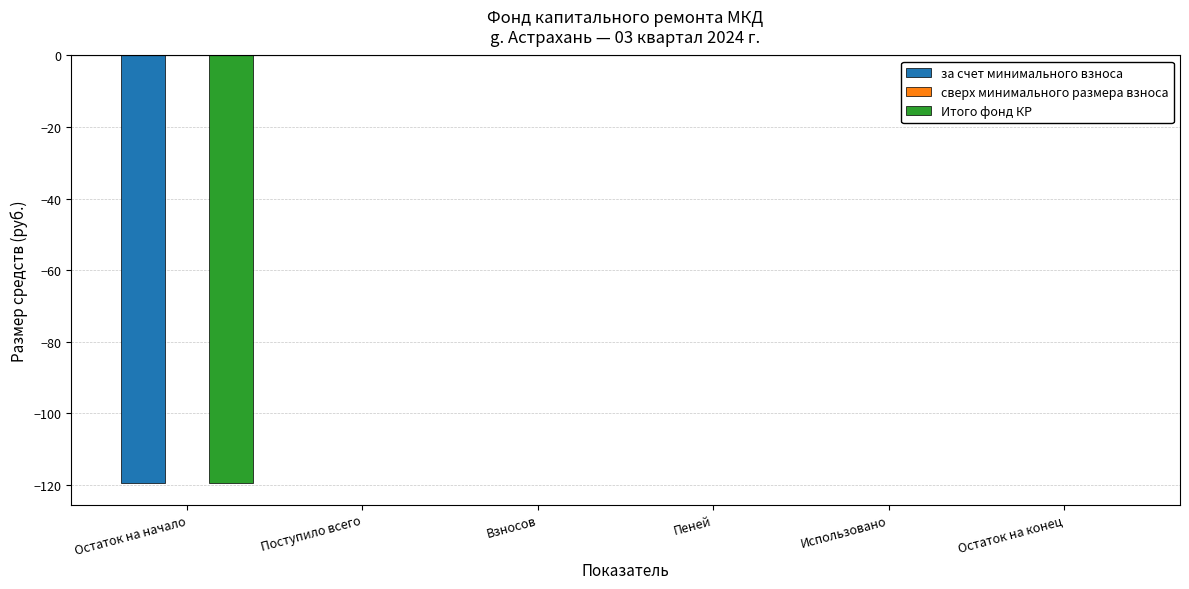

What is the average value of the Итого фонд КР series?

-19.9